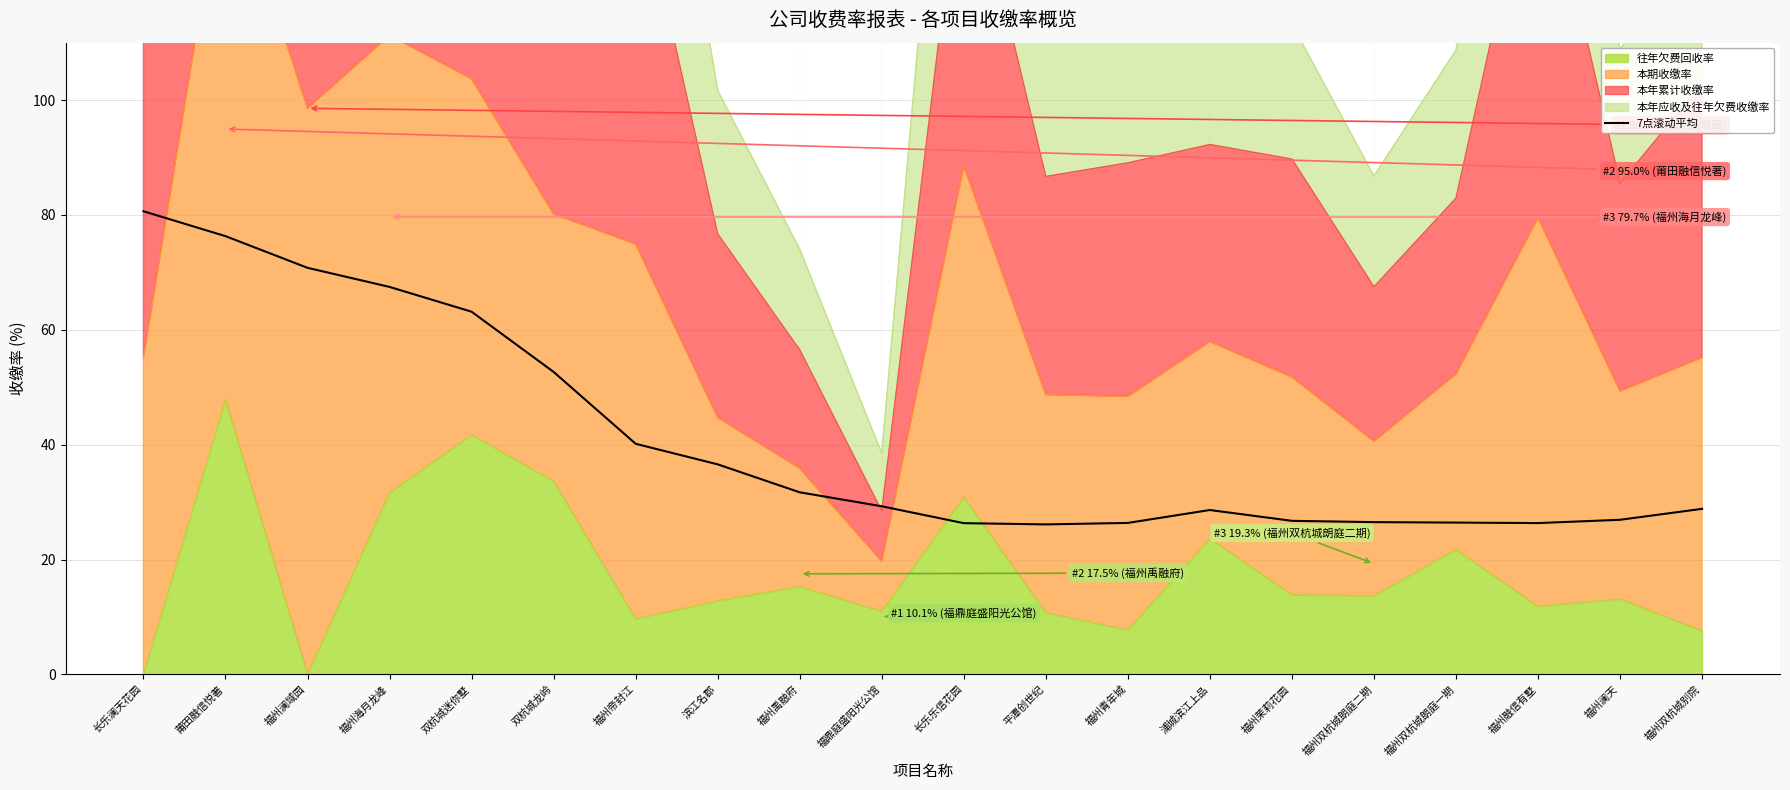

How many lines are shown in the chart?

1